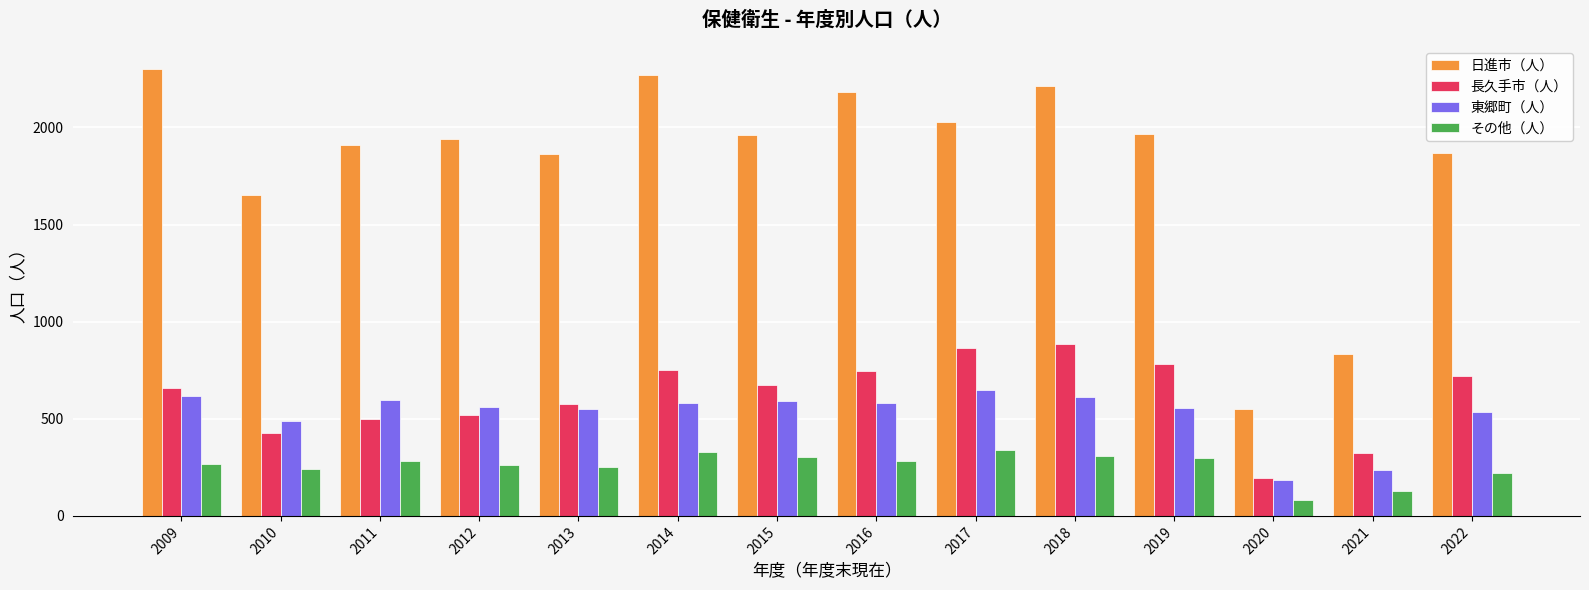

What is the difference between the maximum and second lowest values in the 東郷町（人） series?

412